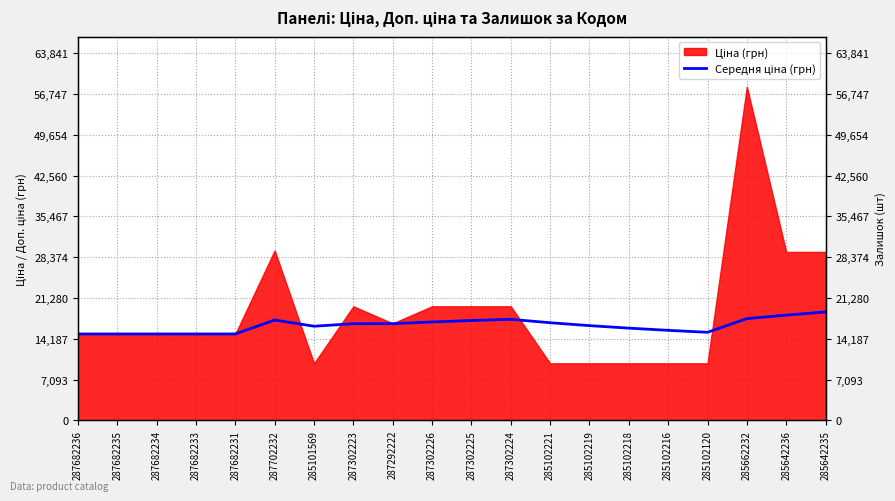

How many lines are shown in the chart?

1